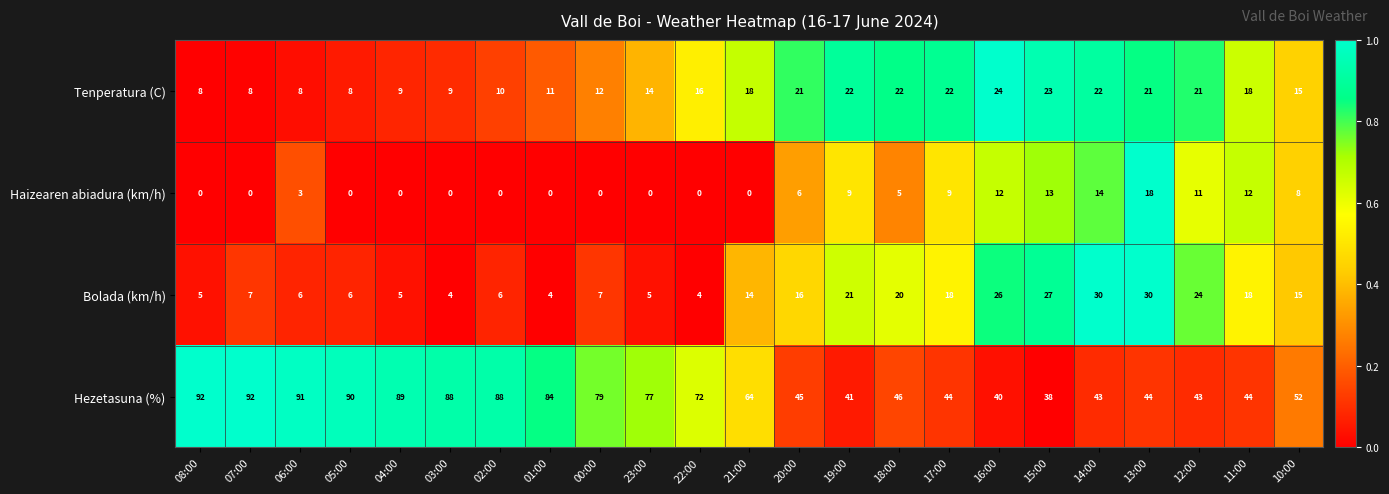

Between 05:00 and 21:00, which series saw the biggest shift?

Hezetasuna (%)